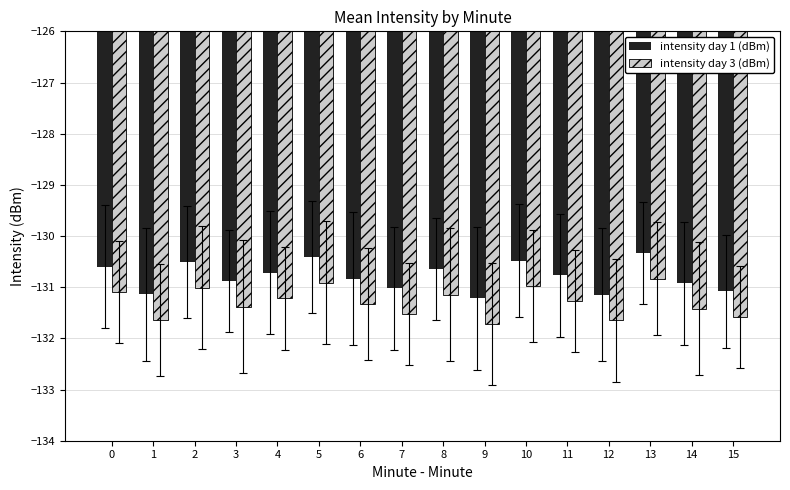

Where is intensity day 1 (dBm) nearest to the value -130?

13